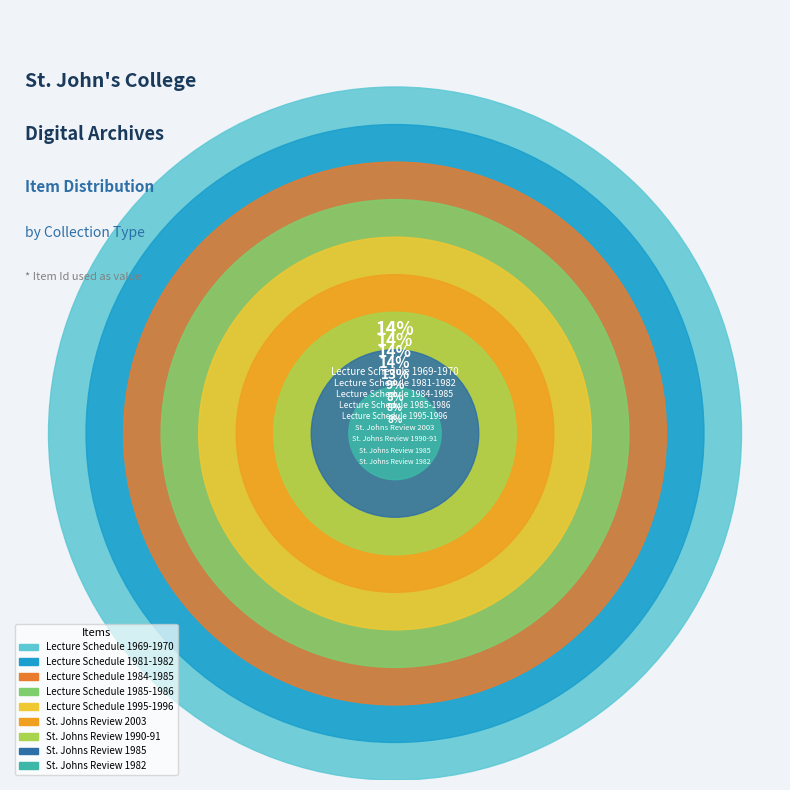

Count the number of slices in the pie.

9